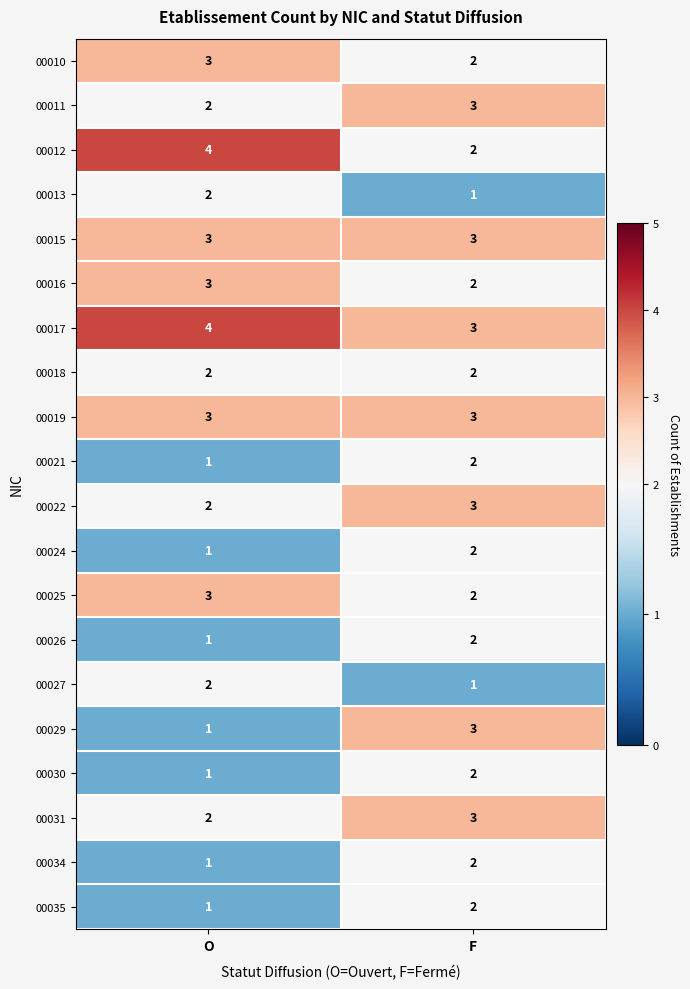

Is it true that 00010 equals 3 at F?

False